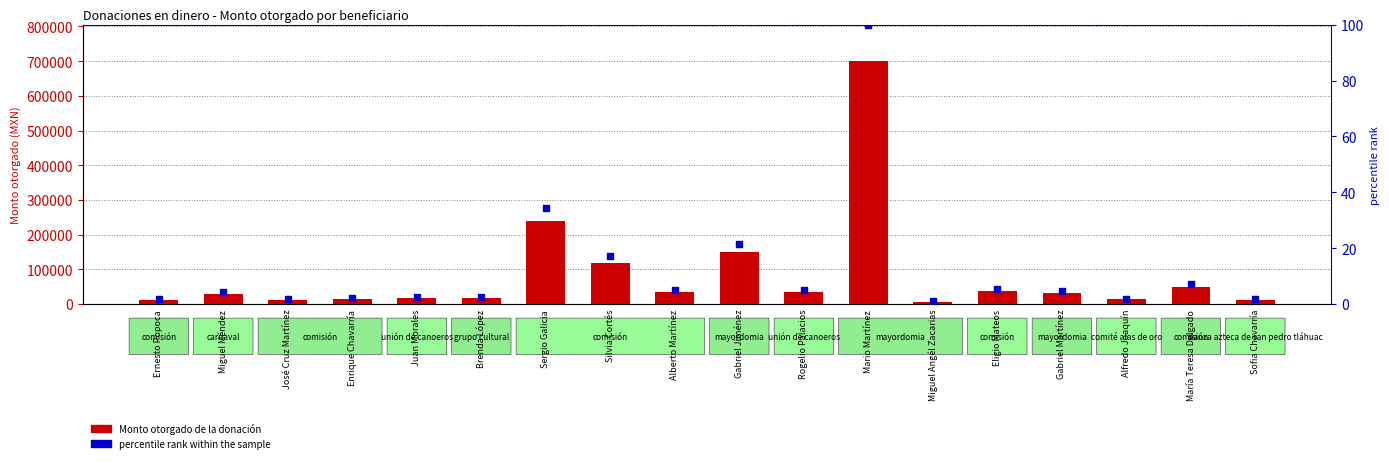

Which series contains the highest Y value?

Monto otorgado de la donación